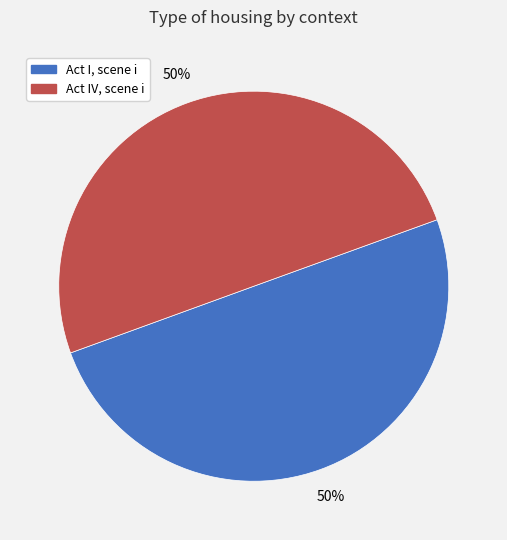

To the nearest percent, what portion does Act IV, scene i represent?

50%